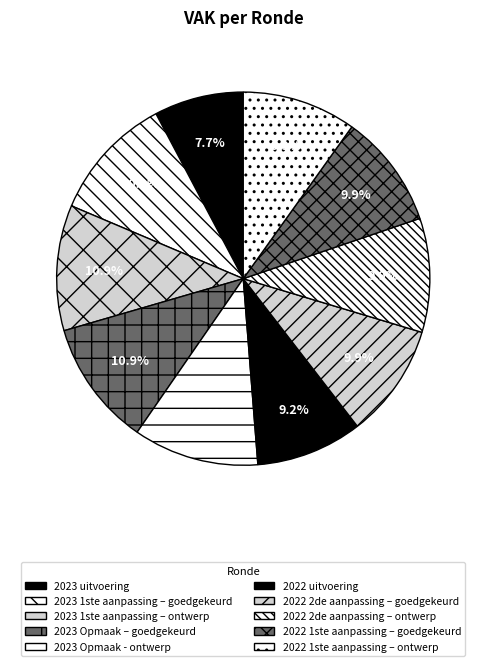

To the nearest percent, what is the difference between the 2023 Opmaak - ontwerp and 2022 1ste aanpassing – ontwerp slice percentages?

1%